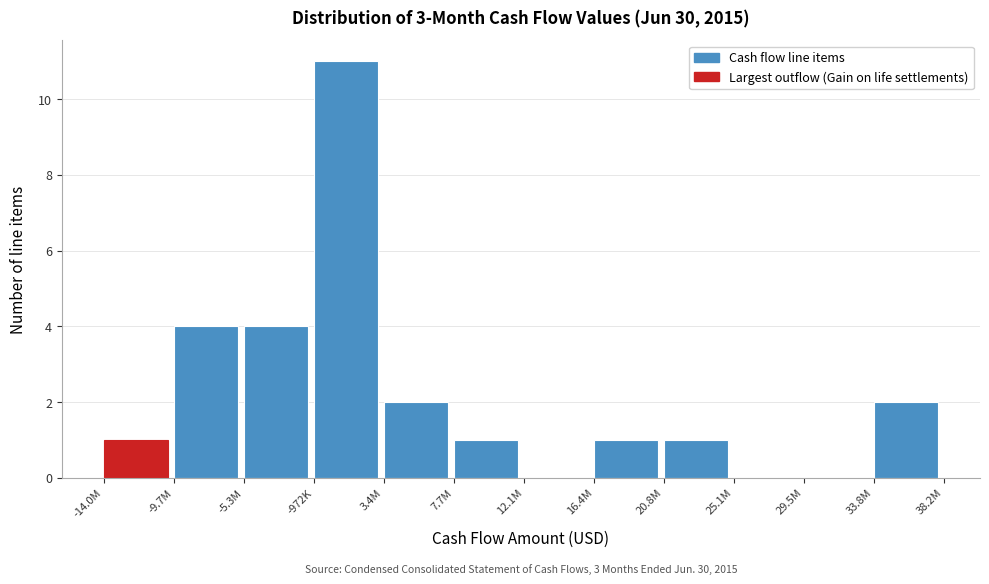

True or false: the data shows 1 at 20.8M.

True